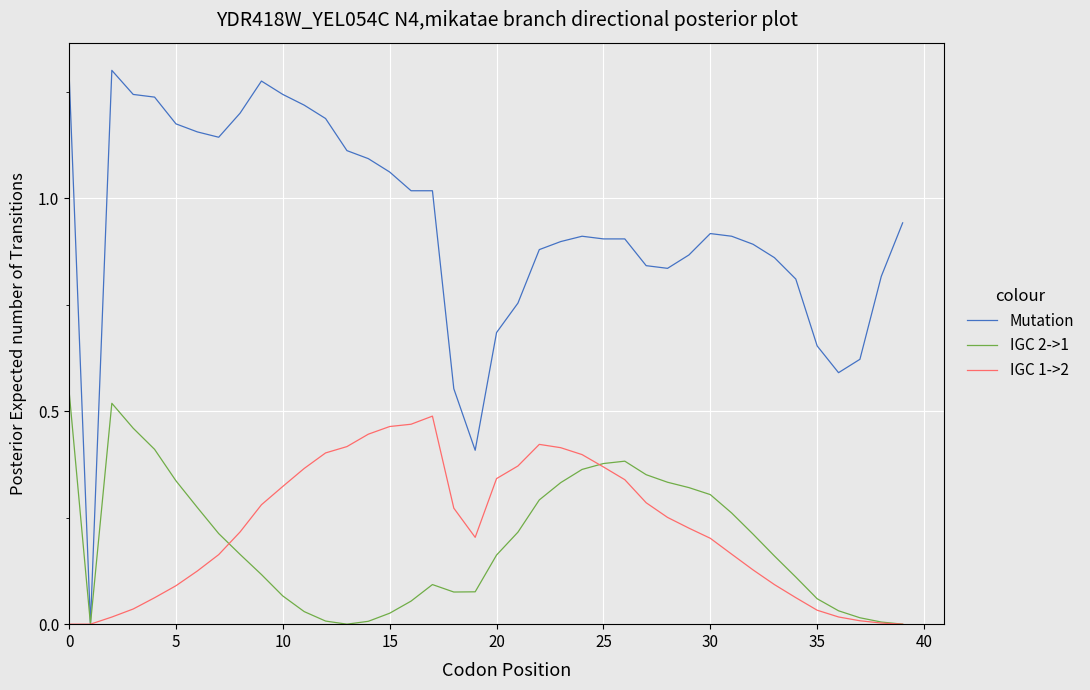

How many lines are shown in the chart?

3